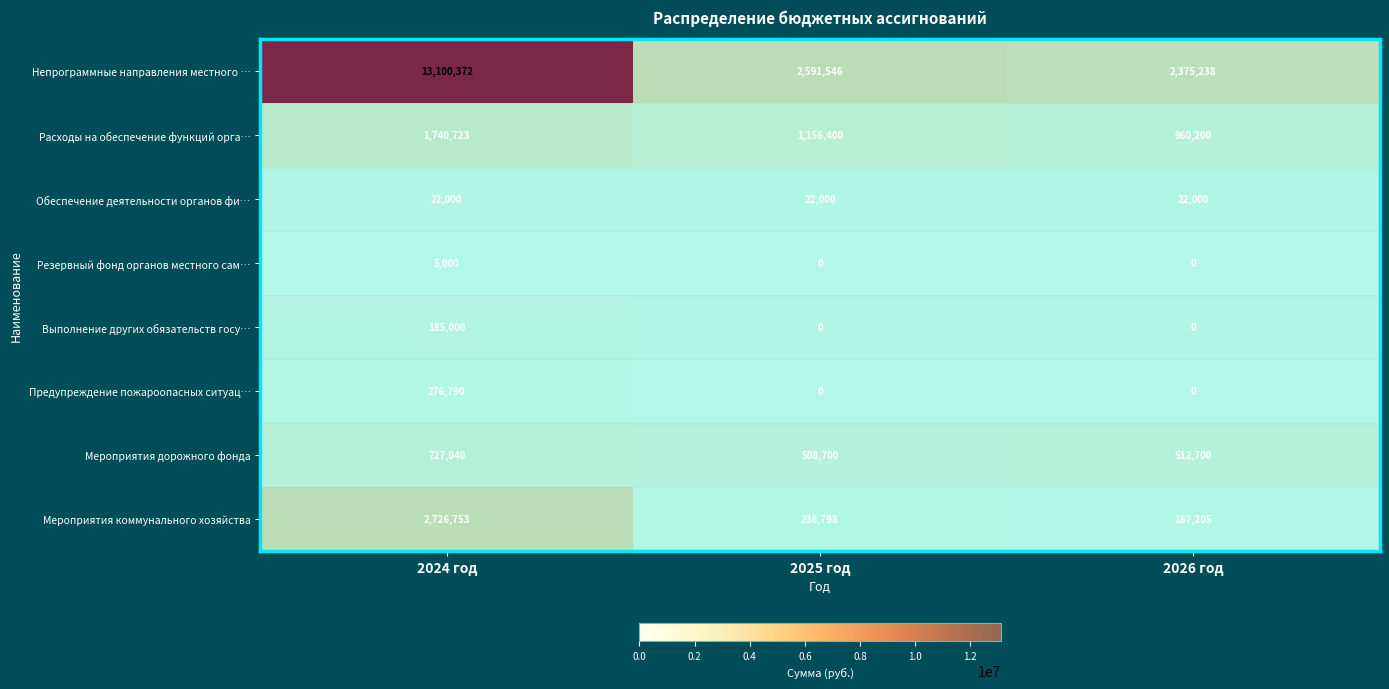

At how many categories does at least one series exceed 7083748?

1